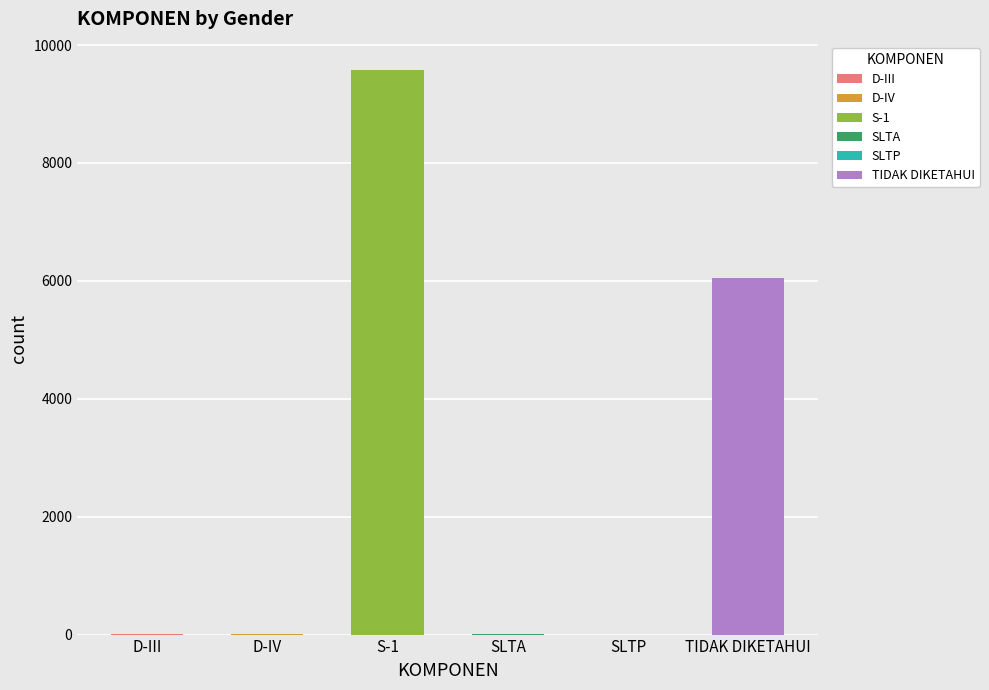

At which category is the sum across all series the highest?

S-1